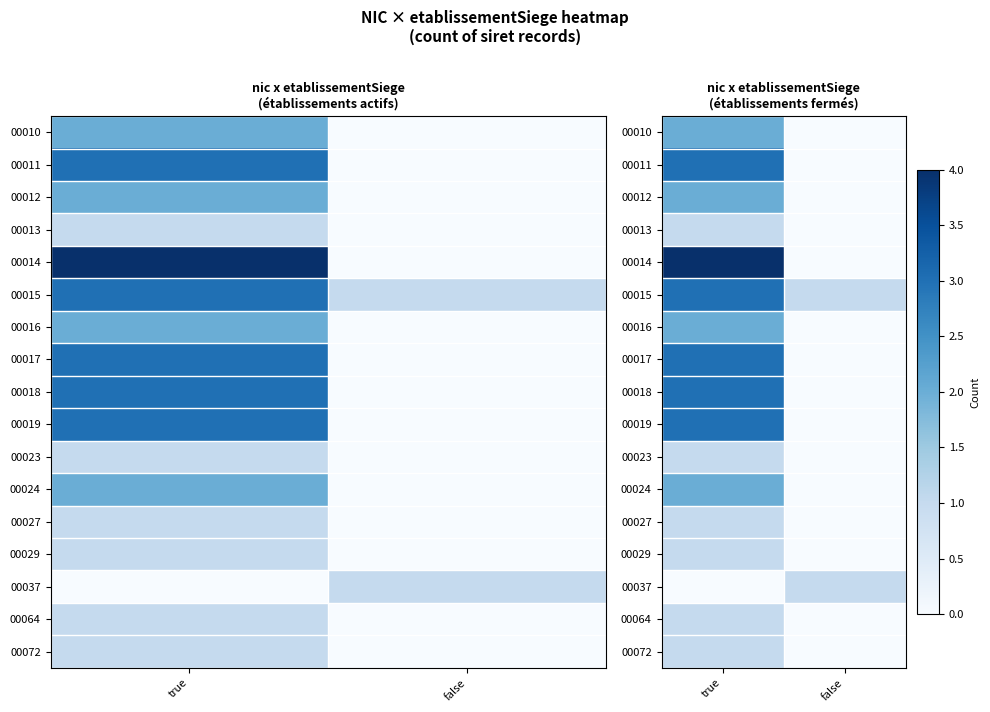

At which label is 00023 closest to 0?

false